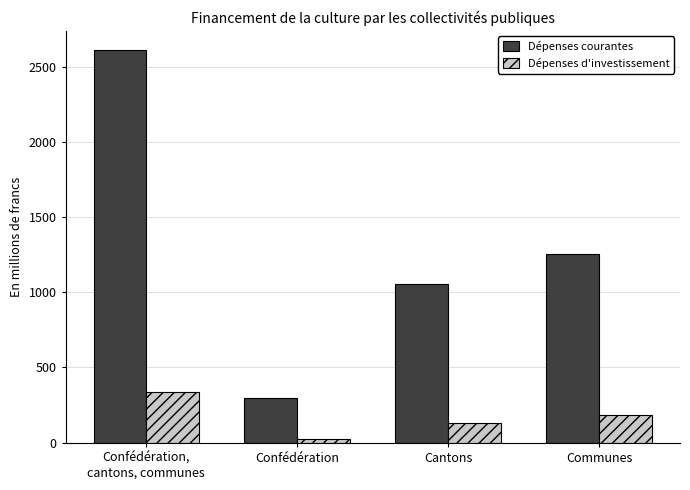

At Confédération,
cantons, communes, list the series in order from largest to smallest.

Dépenses courantes, Dépenses d'investissement